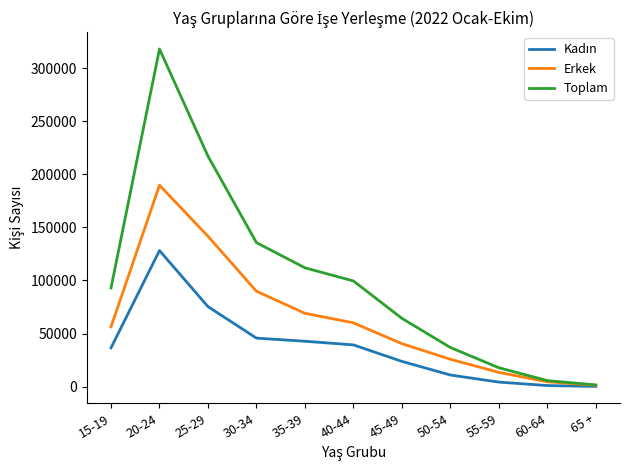

What is the difference between the maximum and second lowest values in the Erkek series?

185022